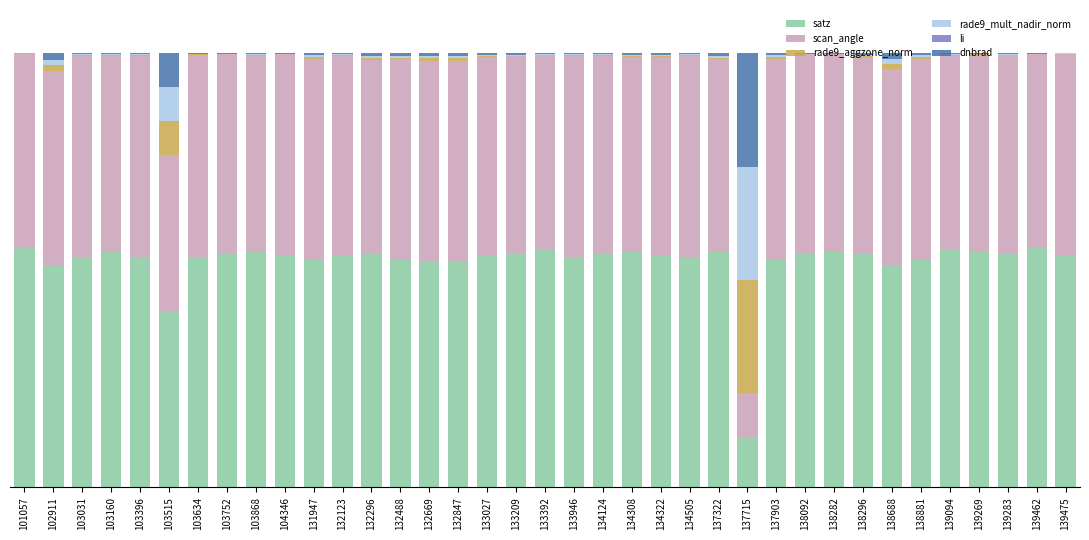

Are the bars grouped side by side (vs. stacked)?

No